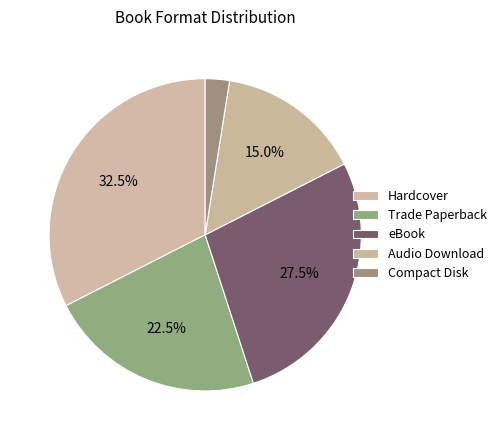

Is eBook the majority of the pie?

No